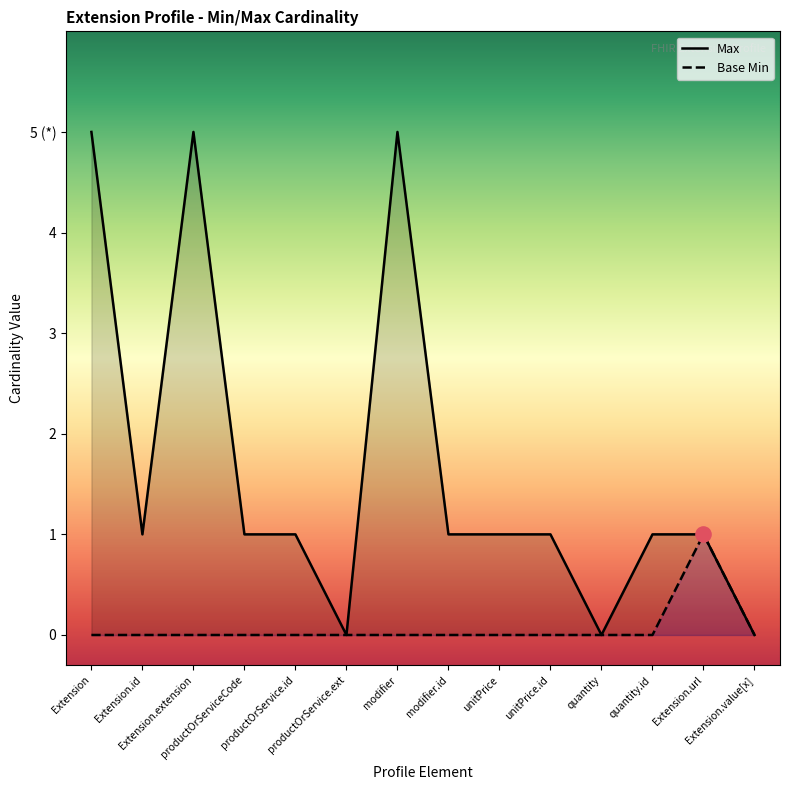

Which series contains the highest Y value?

Max